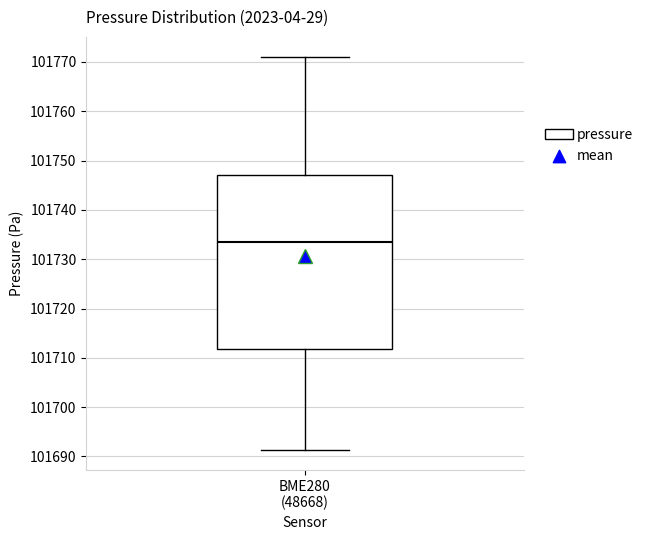

Read this box plot against the y-axis: the position of the median line, the range covered by the box, and the ends of both whiskers. The values are not printed on the chart, so give them approximately, as read against the axis.

median 101733, box 101712 to 101747, whiskers 101691 to 101771